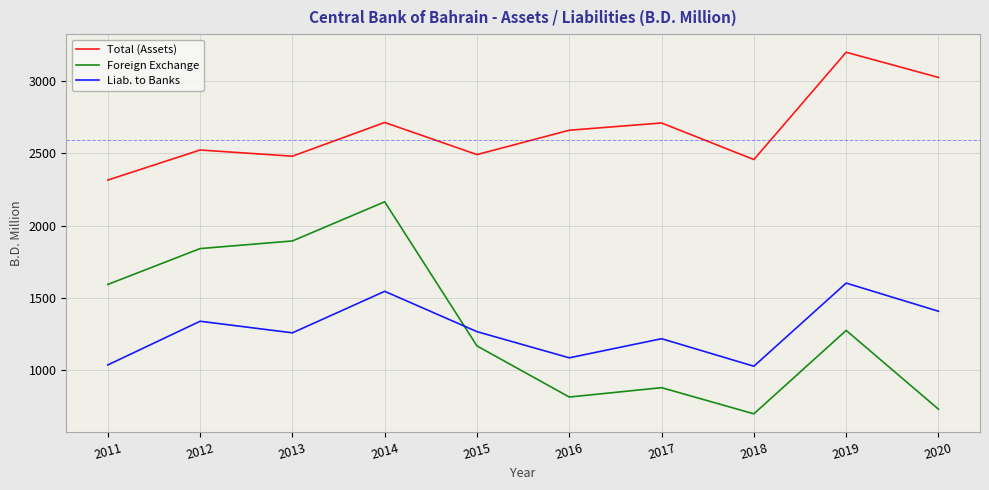

List the series in order of their peak value, highest first.

Total (Assets), Foreign Exchange, Liab. to Banks